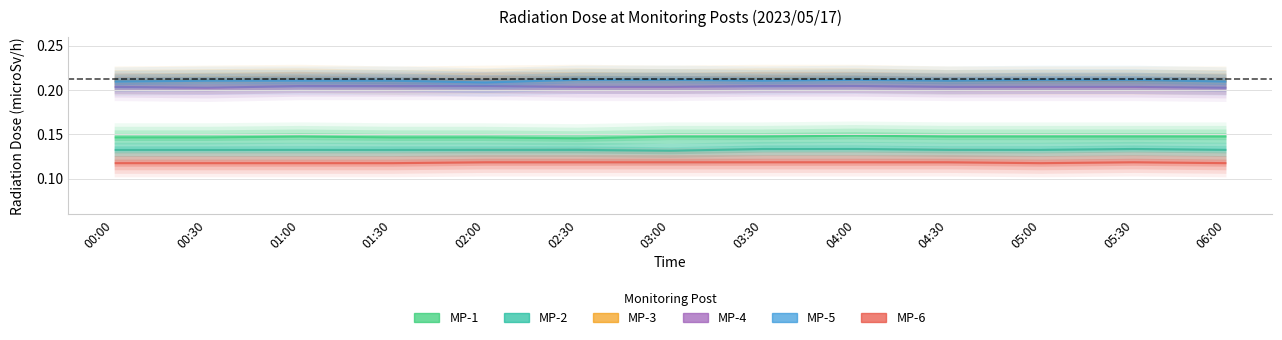

Is the value of MP-1 at 03:30 greater than the value of MP-4 at 05:00?

No